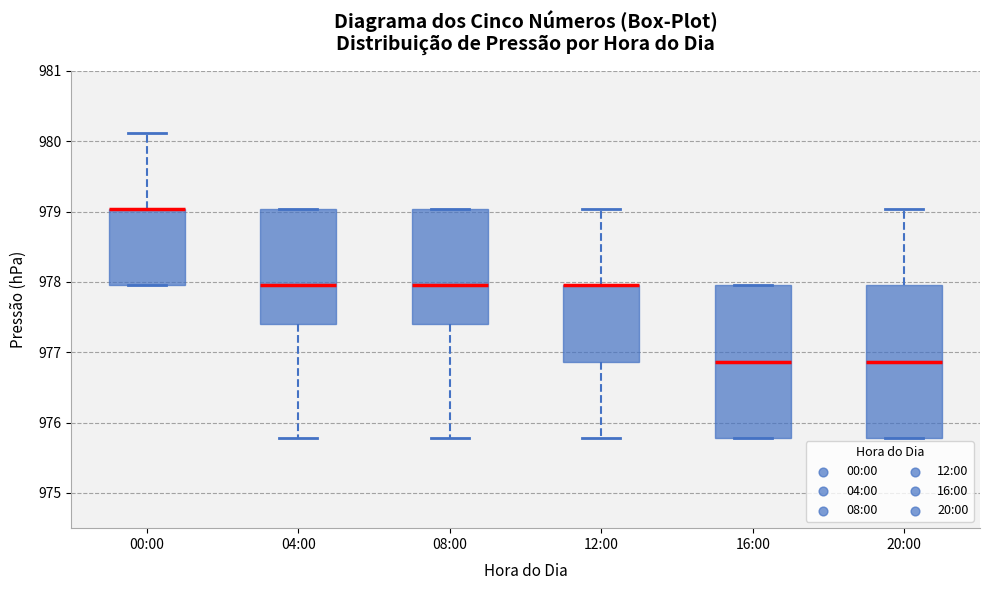

Where is the upper edge of the box for 16:00 on the y-axis? The values are not printed on the chart, so give them approximately, as read against the axis.

978.0